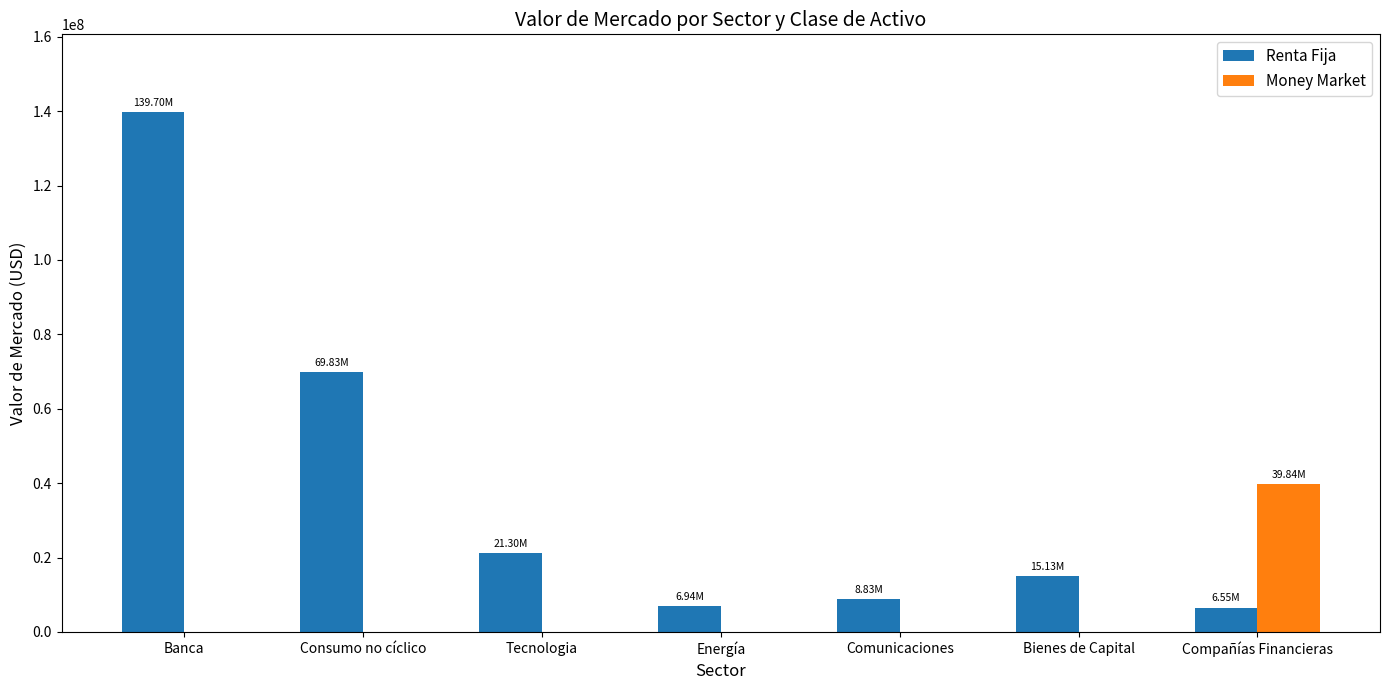

The value of Money Market at Compañías Financieras is 39837584.9. True or false?

True